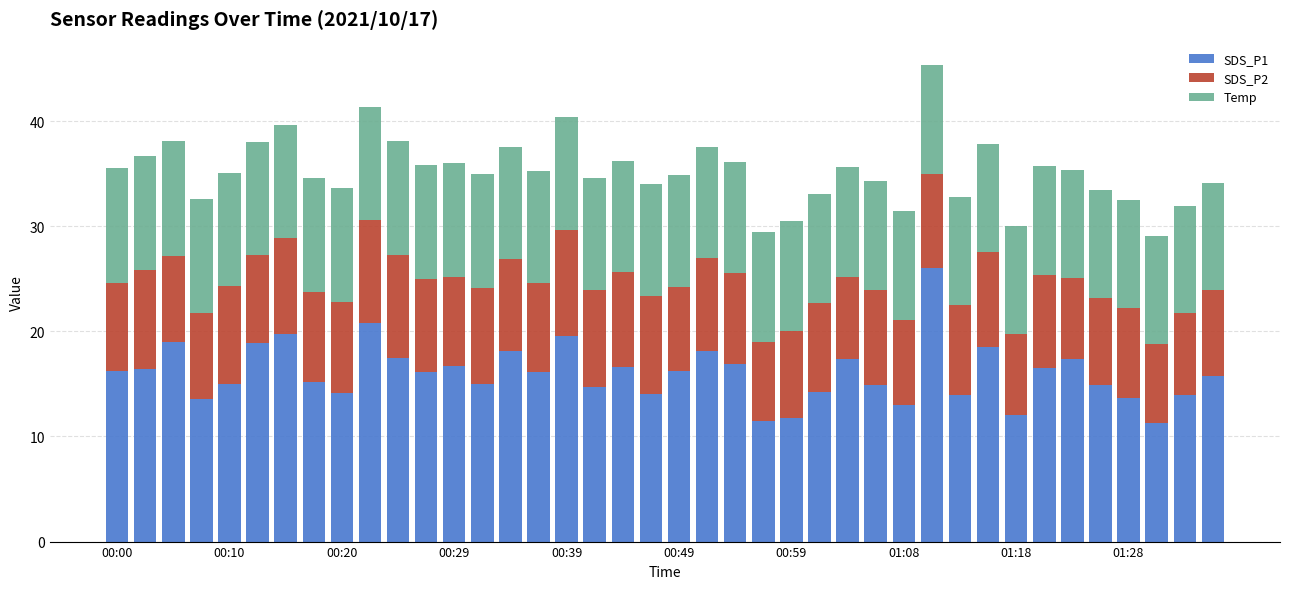

What is the highest value of the SDS_P1 series?

26.1